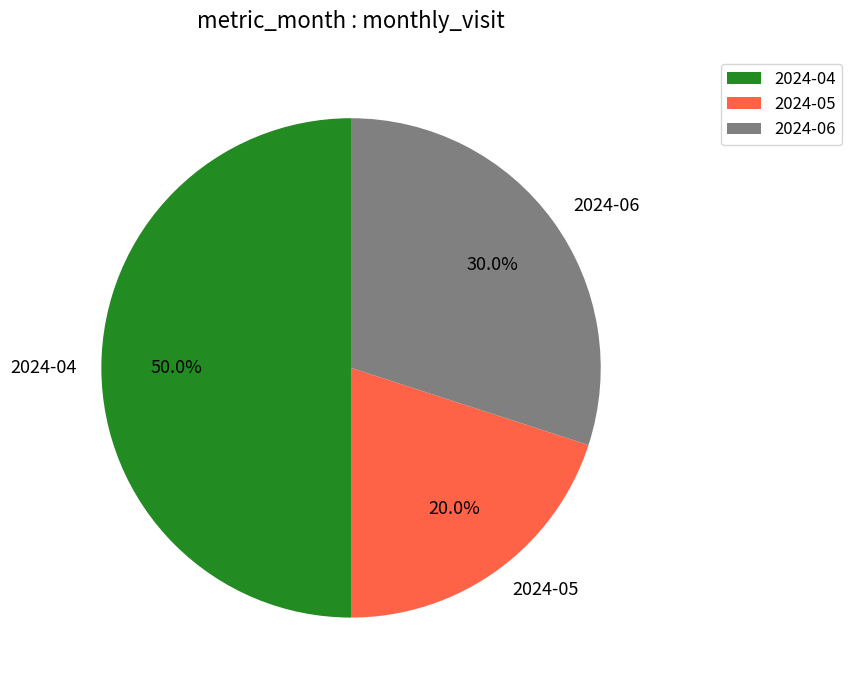

What percentage is the 2024-04 slice, to the nearest percent?

50%